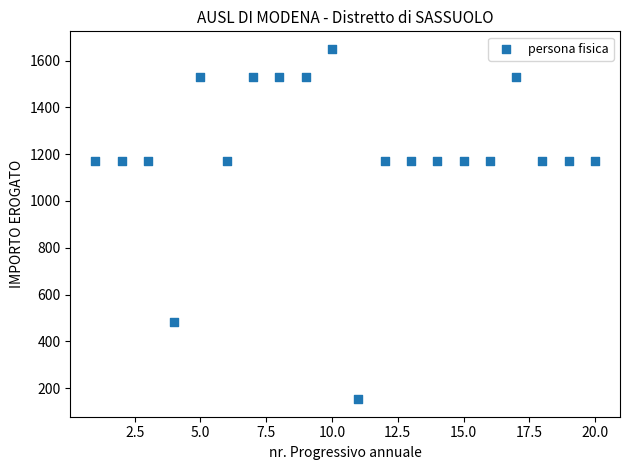

What is the range of X values (max minus min)?

19